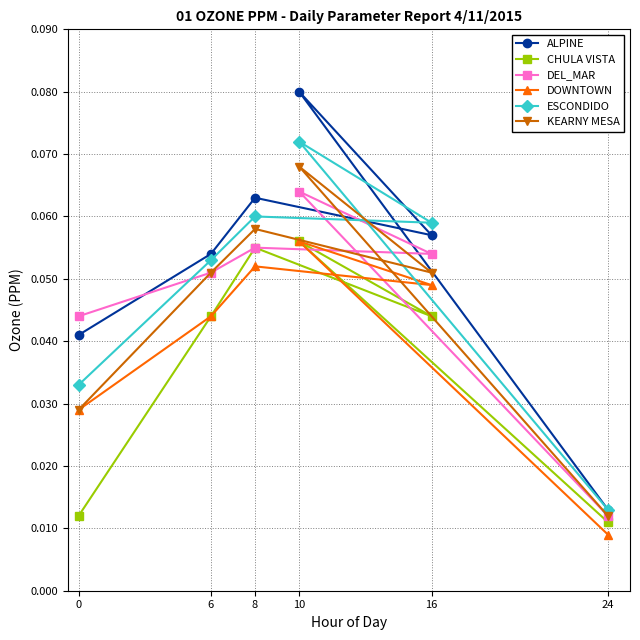

Which series has the largest total across all categories?

ALPINE